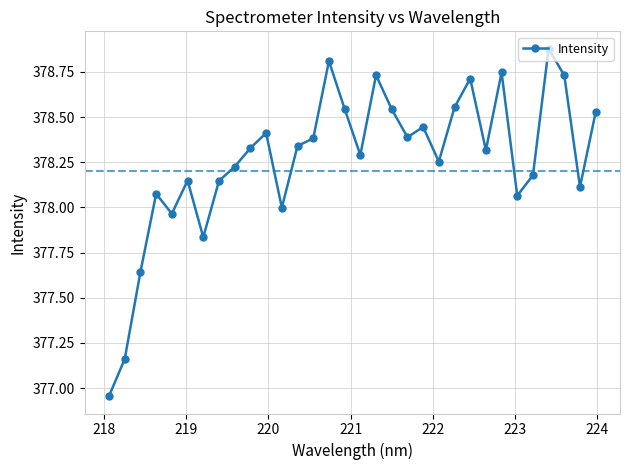

What is the difference between the maximum and second lowest values?

1.7